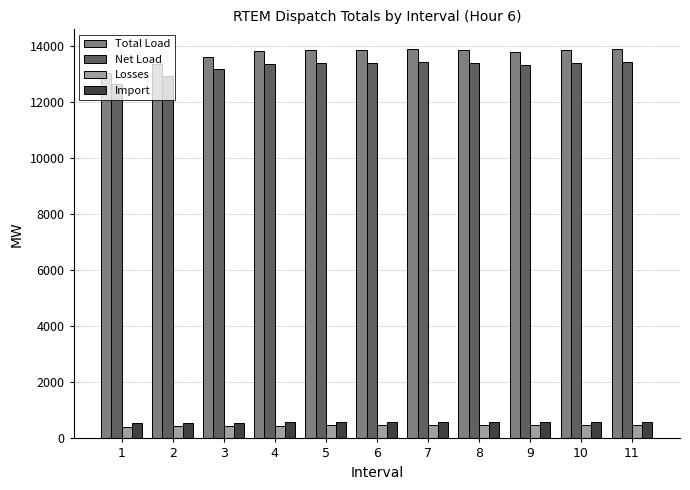

Which series has the widest spread of values?

Total Load